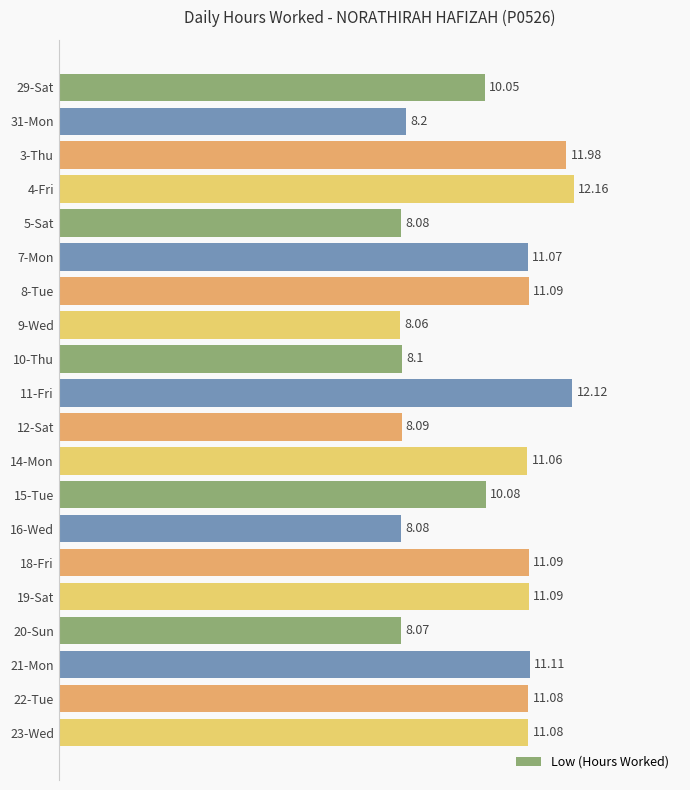

What is the difference between the maximum and second lowest values?

4.1